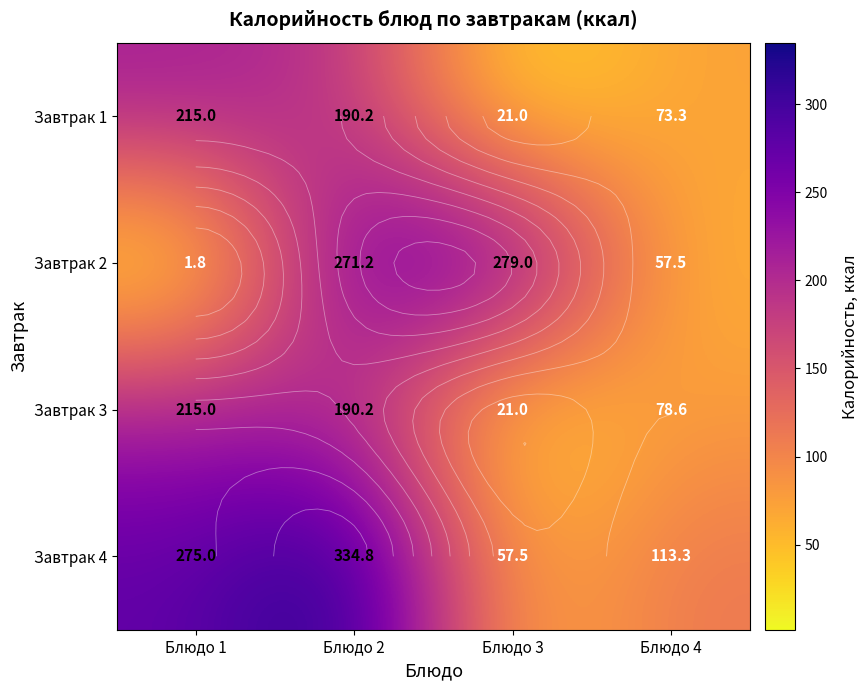

The value of Завтрак 4 at Блюдо 3 is 24.9. True or false?

False